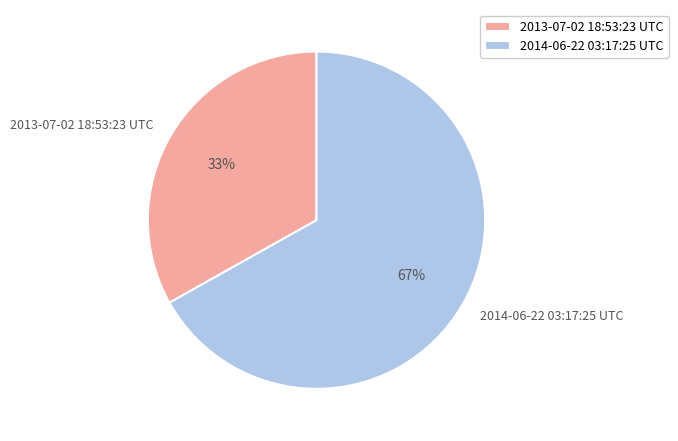

Is there a majority slice in this chart?

Yes